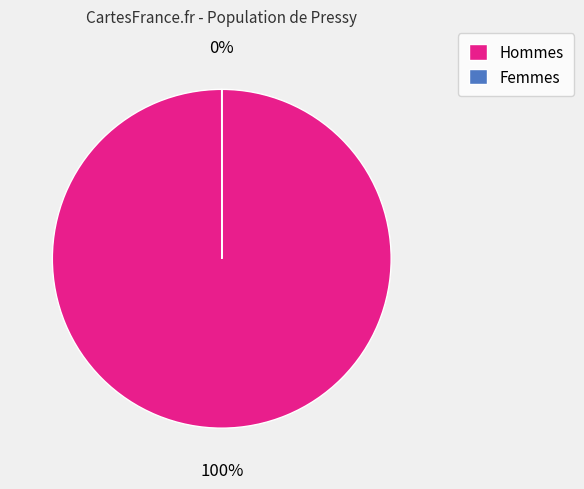

To the nearest percent, what portion does 39 represent?

3%